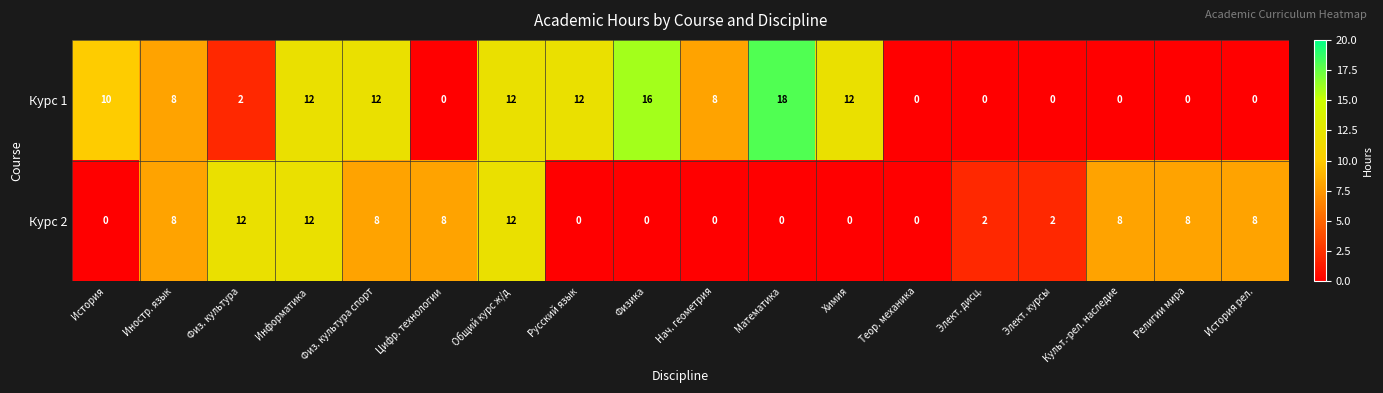

True or false: Курс 1 has a value of 10 at Теор. механика.

False